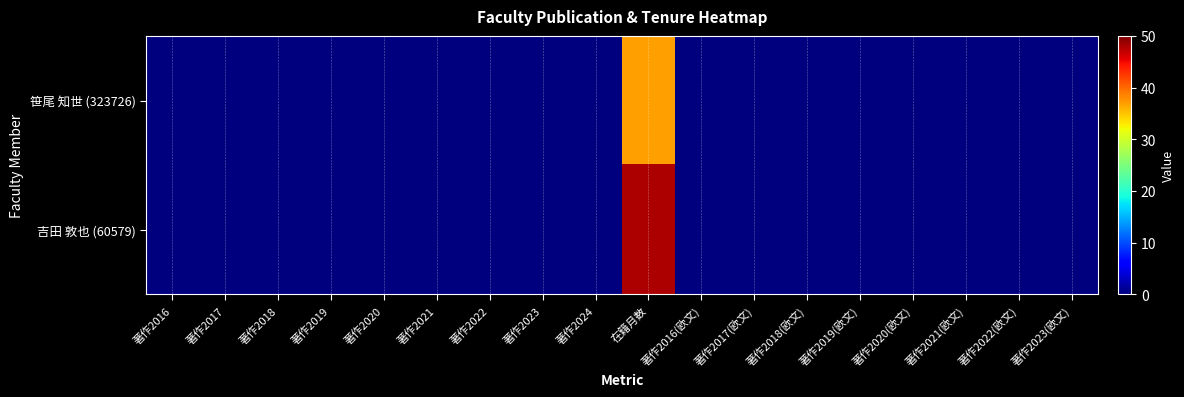

Reading left to right, transcribe all the data shown in this chart.

笹尾 知世 (323726): 著作2016=0	著作2017=0	著作2018=0	著作2019=0	著作2020=0	著作2021=0	著作2022=0	著作2023=0	著作2024=0	在籍月数=37	著作2016(欧文)=0	著作2017(欧文)=0	著作2018(欧文)=0	著作2019(欧文)=0	著作2020(欧文)=0	著作2021(欧文)=0	著作2022(欧文)=0	著作2023(欧文)=0
吉田 敦也 (60579): 著作2016=0	著作2017=0	著作2018=0	著作2019=0	著作2020=0	著作2021=0	著作2022=0	著作2023=0	著作2024=0	在籍月数=48	著作2016(欧文)=0	著作2017(欧文)=0	著作2018(欧文)=0	著作2019(欧文)=0	著作2020(欧文)=0	著作2021(欧文)=0	著作2022(欧文)=0	著作2023(欧文)=0